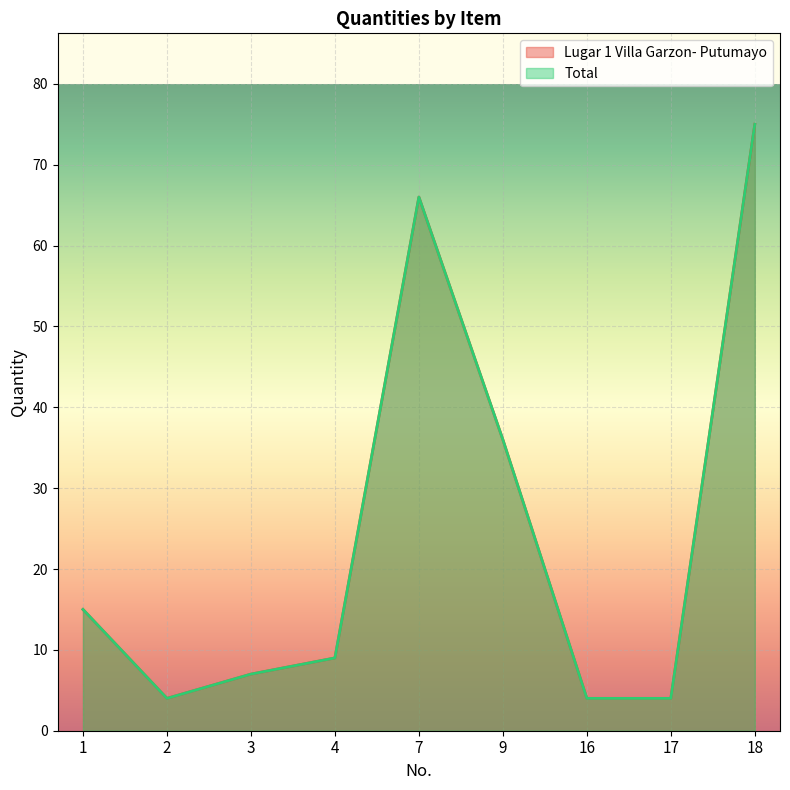

True or false: Total and Lugar 1 Villa Garzon- Putumayo intersect in this chart.

False